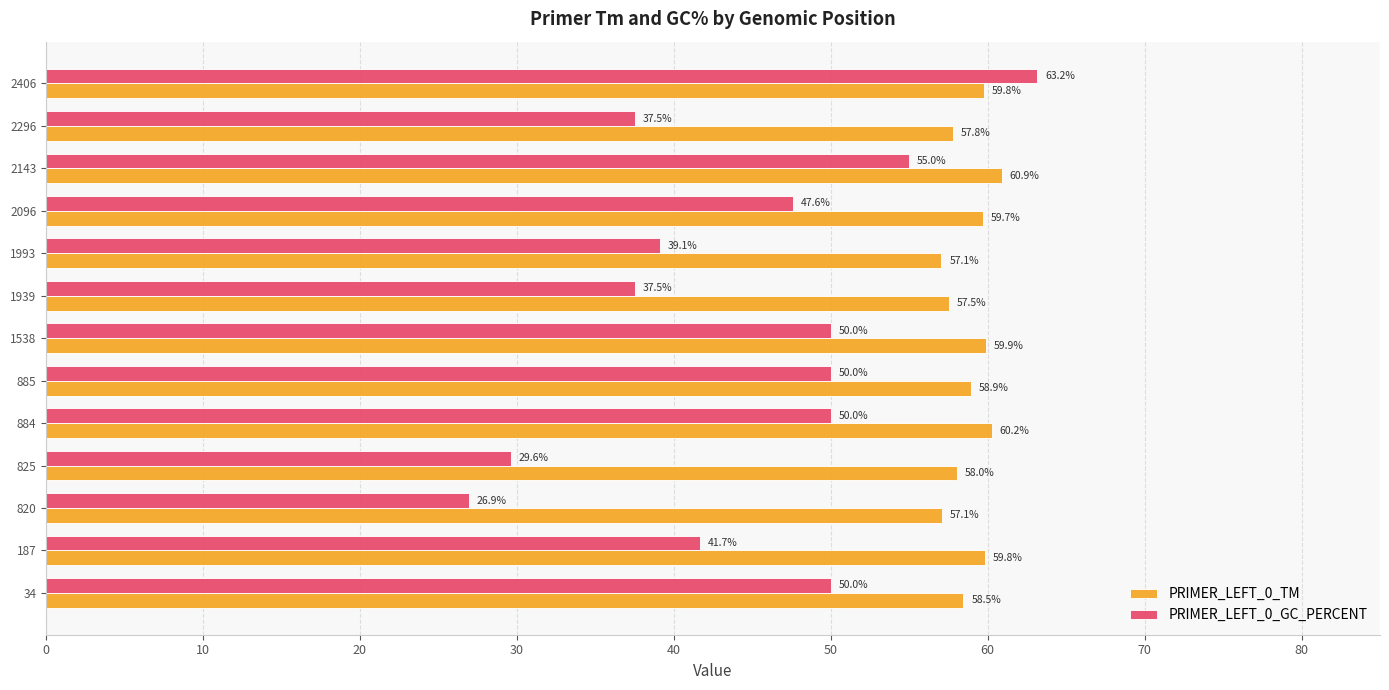

What is the maximum value for PRIMER_LEFT_0_TM?

60.9